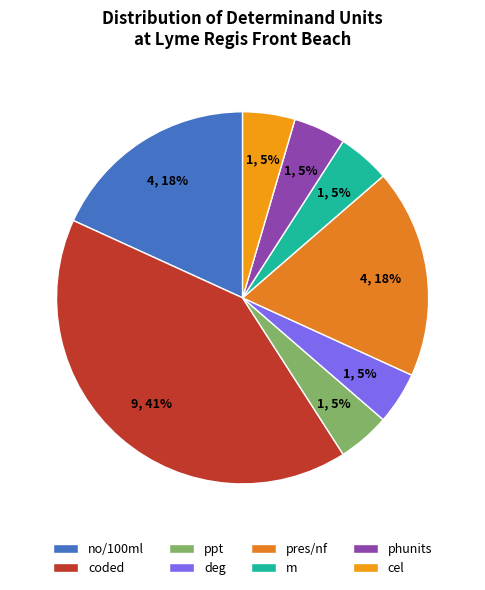

How many slices are in this pie chart?

8